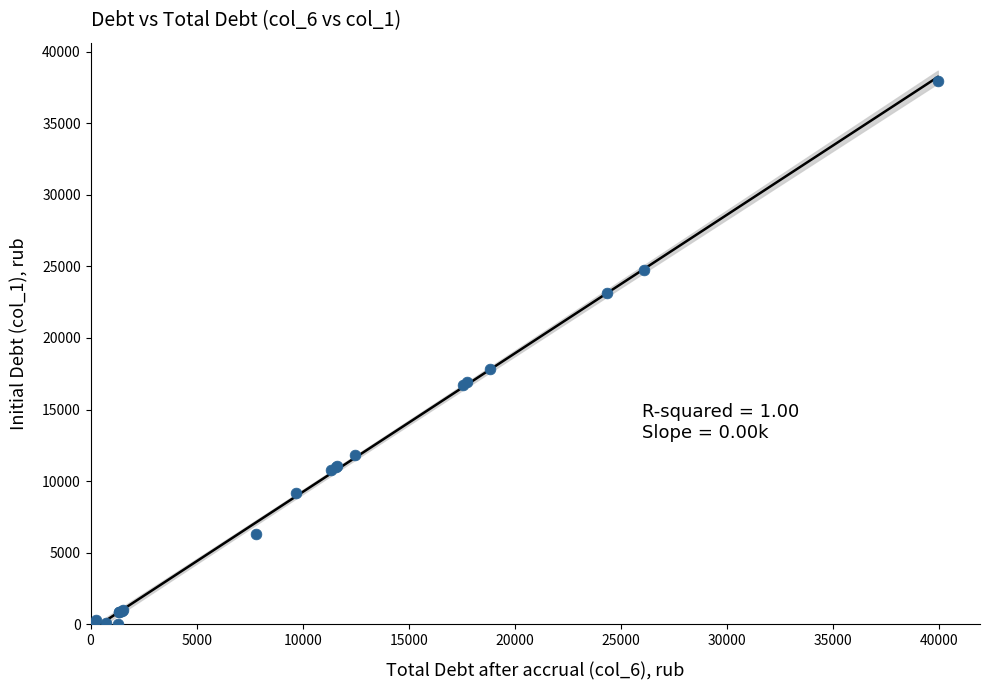

What Y value in the scatter plot is closest to 18970?

17866.2